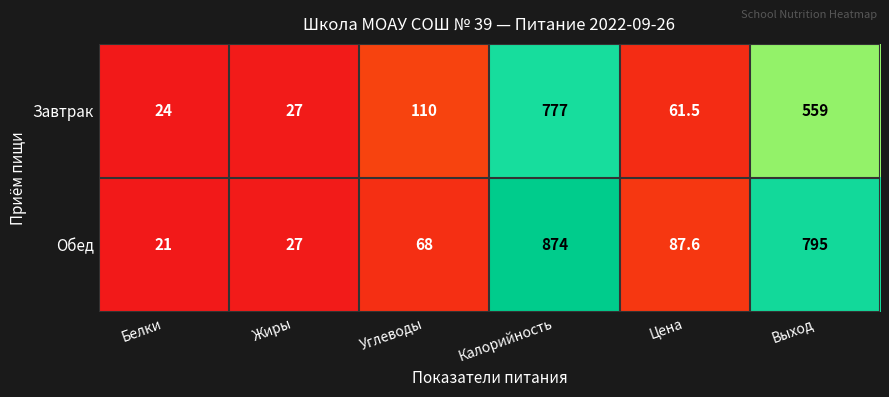

Reading left to right, transcribe all the data shown in this chart.

Завтрак: Белки=24.0	Жиры=27.0	Углеводы=110.0	Калорийность=777.0	Цена=61.5	Выход=559.0
Обед: Белки=21.0	Жиры=27.0	Углеводы=68.0	Калорийность=874.0	Цена=87.6	Выход=795.0